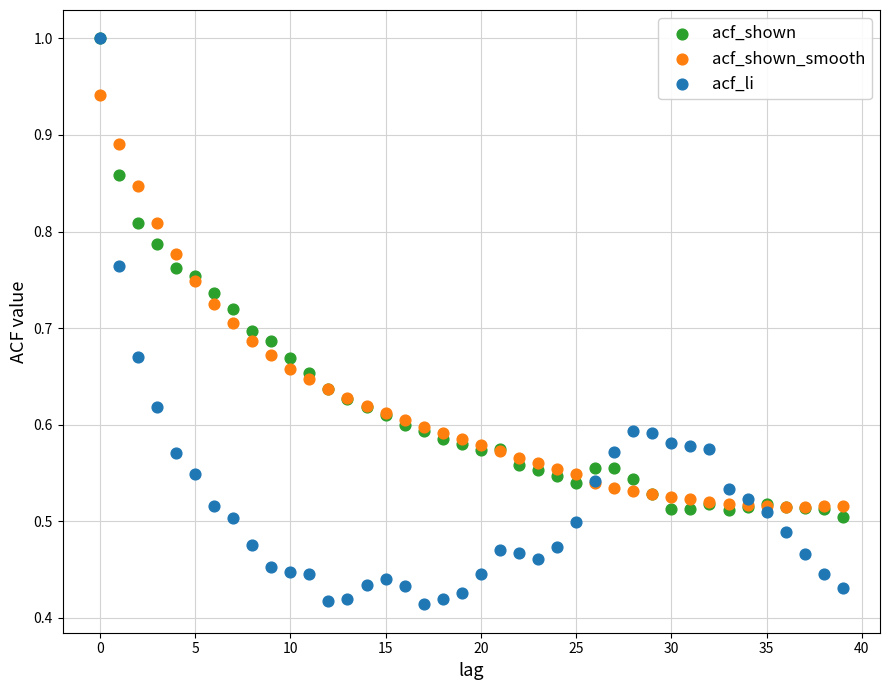

Which series reaches the minimum Y coordinate?

acf_li